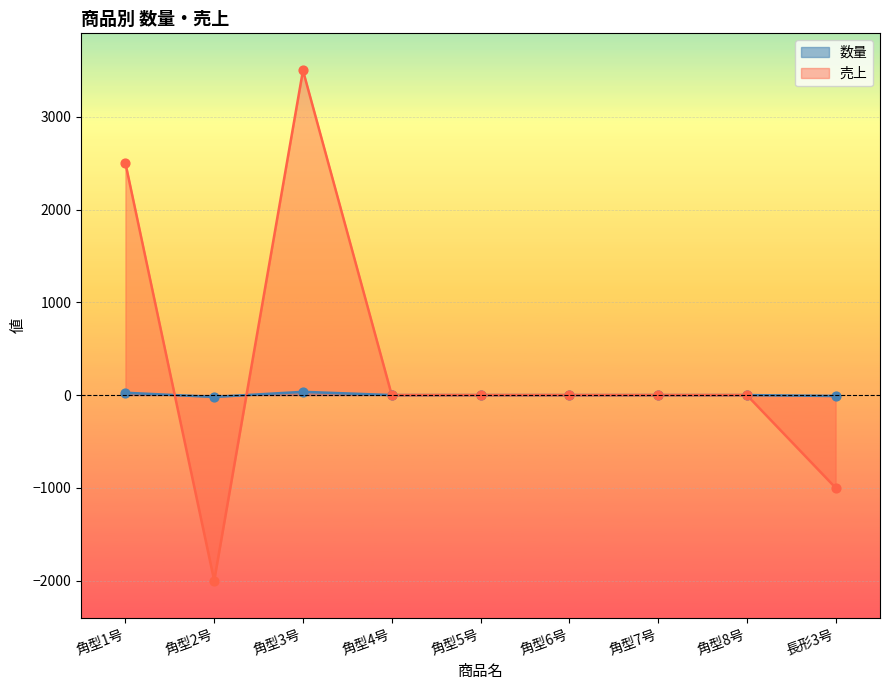

Which series contains the lowest Y value?

数量